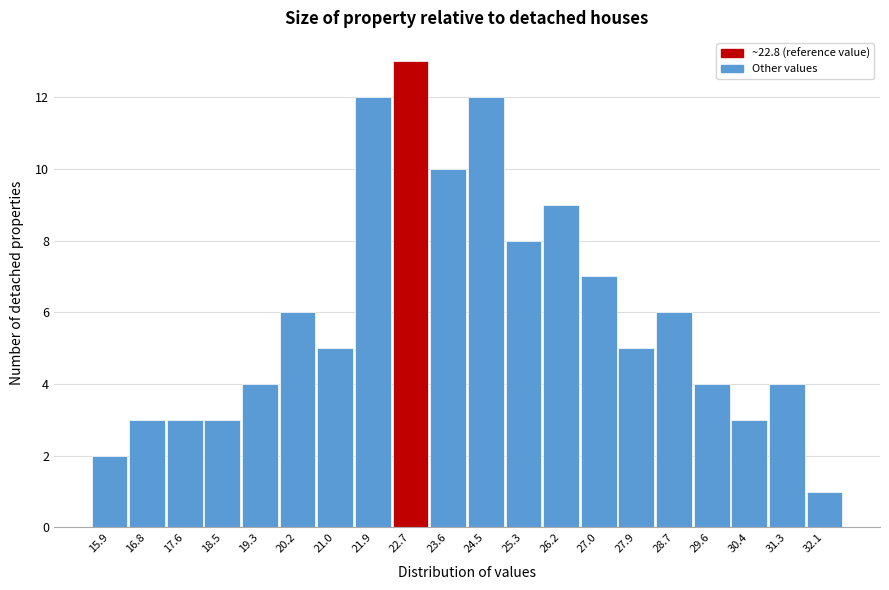

Reading left to right, list all the values displayed in this chart.

2	3	3	3	4	6	5	12	13	10	12	8	9	7	5	6	4	3	4	1